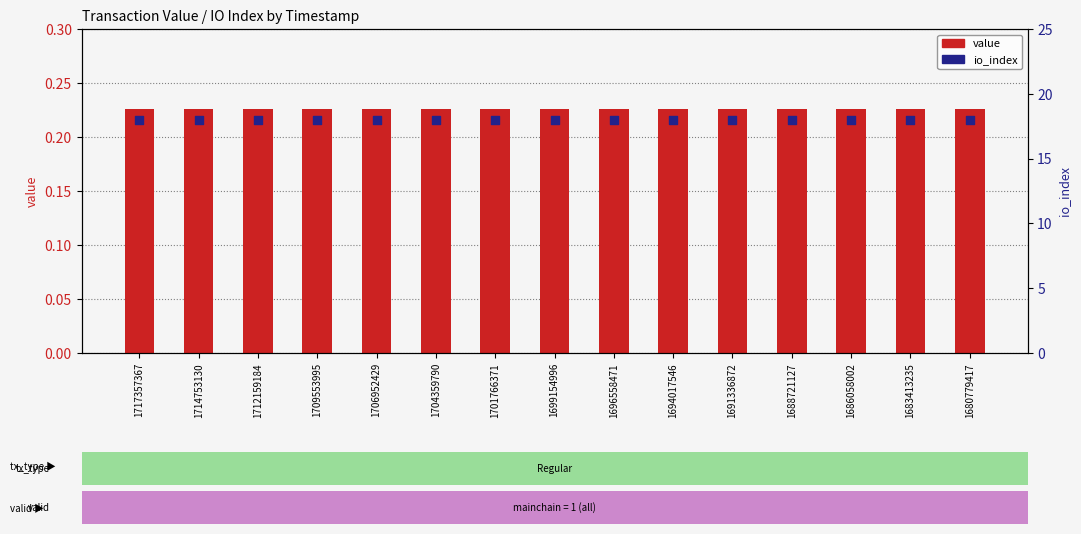

Is the value of value at 1686058002 greater than the value of io_index at 1680779417?

No